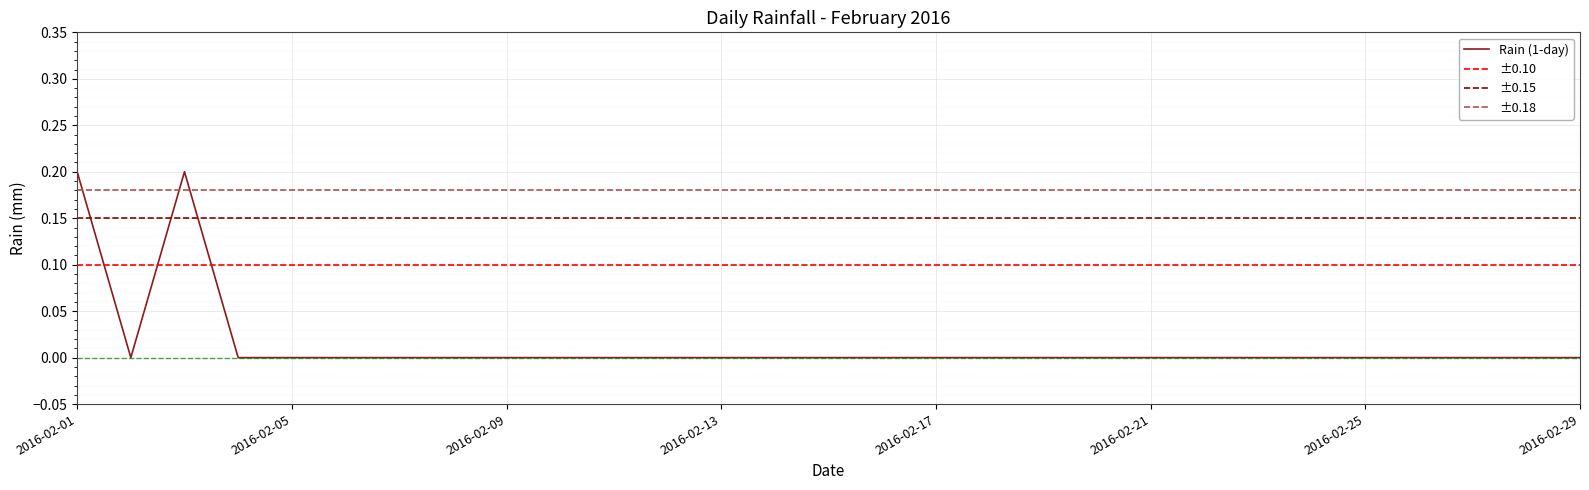

What is the greatest value displayed?

0.2